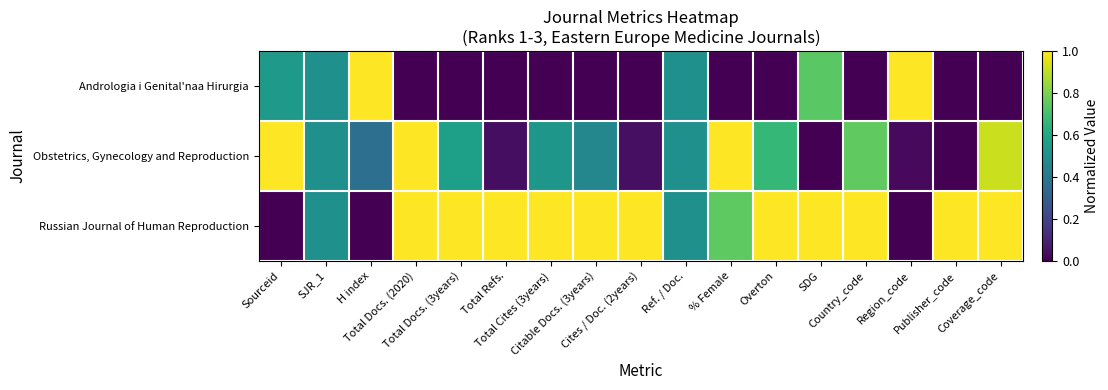

Between SDG and Country_code, which is larger?

SDG